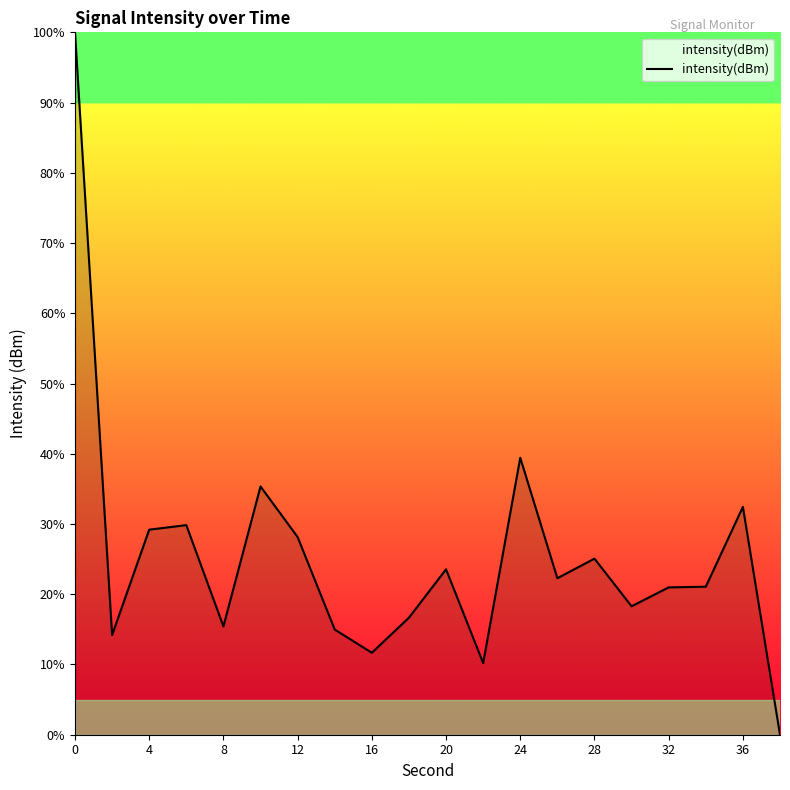

What is the maximum value shown in the chart?

100.0